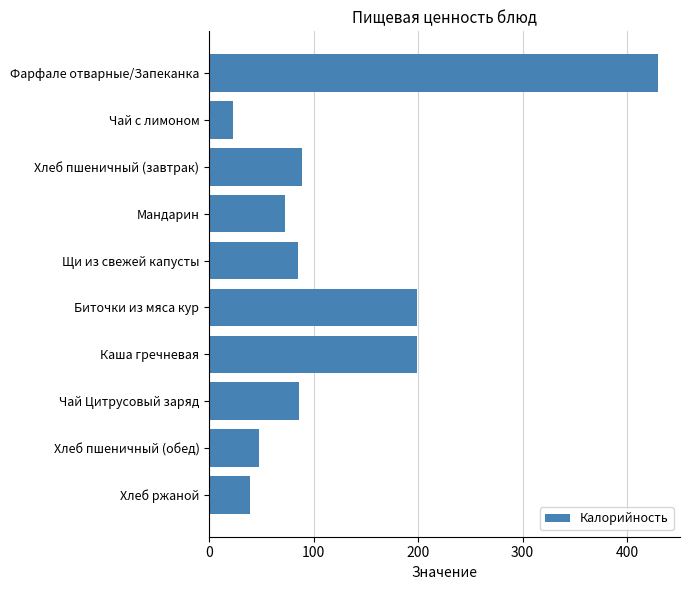

How many bars are there in total?

10